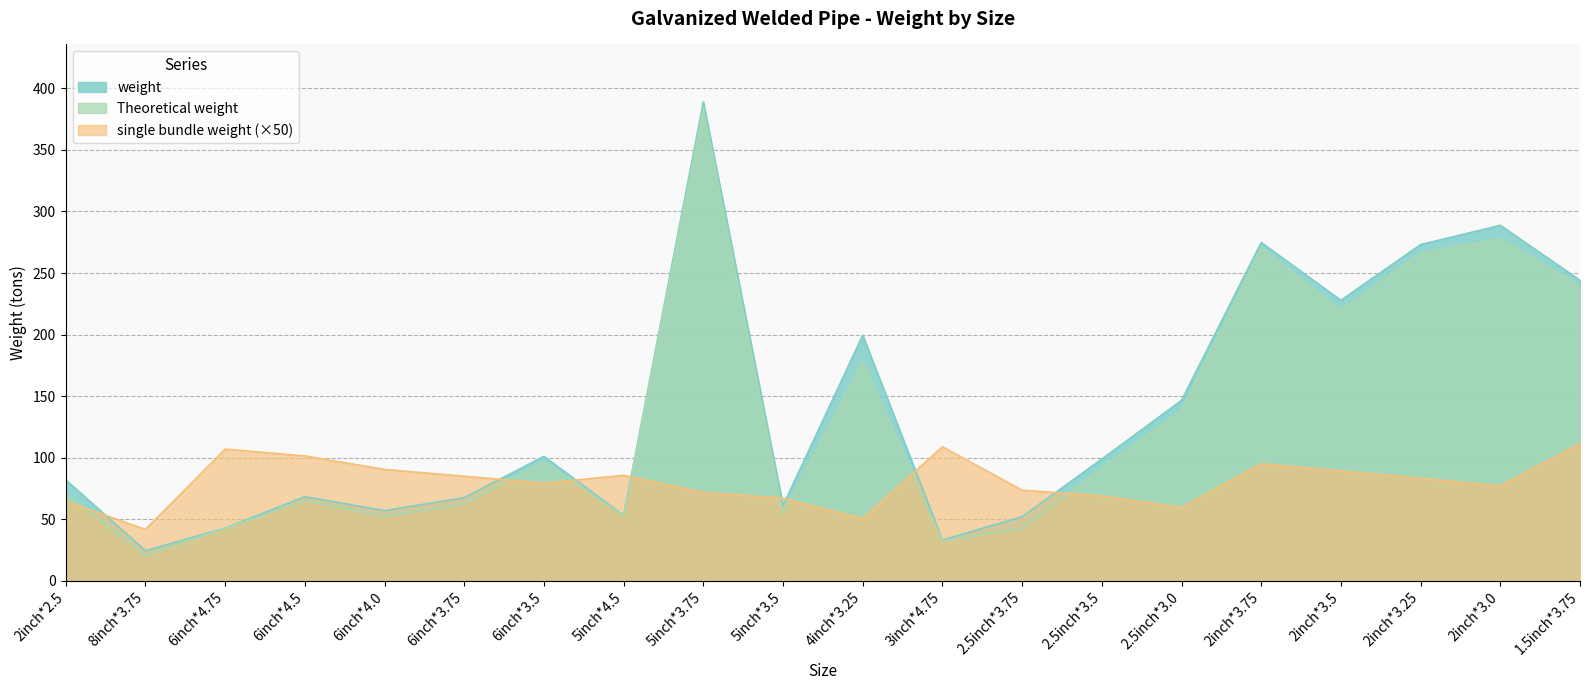

Reading left to right, transcribe all the data shown in this chart.

weight: 2inch*2.5=82.0	8inch*3.75=24.5	6inch*4.75=42.9	6inch*4.5=68.4	6inch*4.0=57.1	6inch*3.75=67.6	6inch*3.5=101.1	5inch*4.5=53.2	5inch*3.75=388.9	5inch*3.5=61.2	4inch*3.25=199.5	3inch*4.75=33.2	2.5inch*3.75=52.1	2.5inch*3.5=99.0	2.5inch*3.0=146.6	2inch*3.75=274.8	2inch*3.5=227.8	2inch*3.25=273.1	2inch*3.0=288.7	1.5inch*3.75=244.1
Theoretical weight: 2inch*2.5=70.8	8inch*3.75=20.8	6inch*4.75=42.8	6inch*4.5=65.0	6inch*4.0=52.5	6inch*3.75=62.6	6inch*3.5=96.9	5inch*4.5=52.9	5inch*3.75=383.1	5inch*3.5=54.7	4inch*3.25=178.1	3inch*4.75=32.7	2.5inch*3.75=42.7	2.5inch*3.5=91.8	2.5inch*3.0=138.1	2inch*3.75=271.0	2inch*3.5=219.5	2inch*3.25=266.3	2inch*3.0=278.0	1.5inch*3.75=239.5
single bundle weight: 2inch*2.5=64.8	8inch*3.75=41.8	6inch*4.75=107.0	6inch*4.5=101.5	6inch*4.0=90.5	6inch*3.75=85.0	6inch*3.5=79.5	5inch*4.5=85.7	5inch*3.75=71.8	5inch*3.5=67.2	4inch*3.25=50.6	3inch*4.75=108.9	2.5inch*3.75=73.7	2.5inch*3.5=69.0	2.5inch*3.0=59.6	2inch*3.75=95.2	2inch*3.5=89.2	2inch*3.25=83.2	2inch*3.0=77.1	1.5inch*3.75=111.7